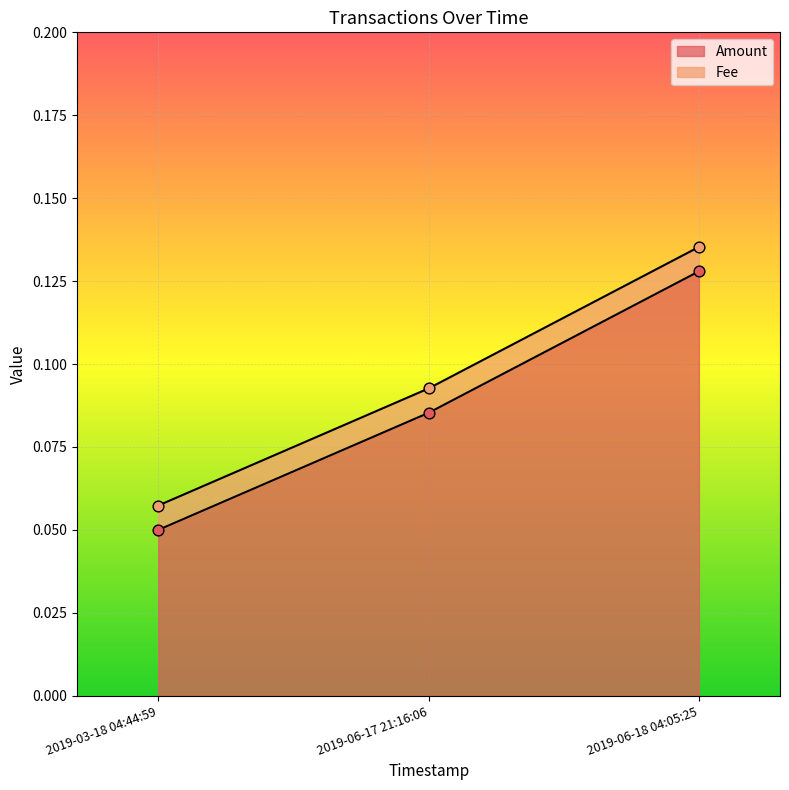

Which category has the highest value in the Amount series?

2019-06-18 04:05:25